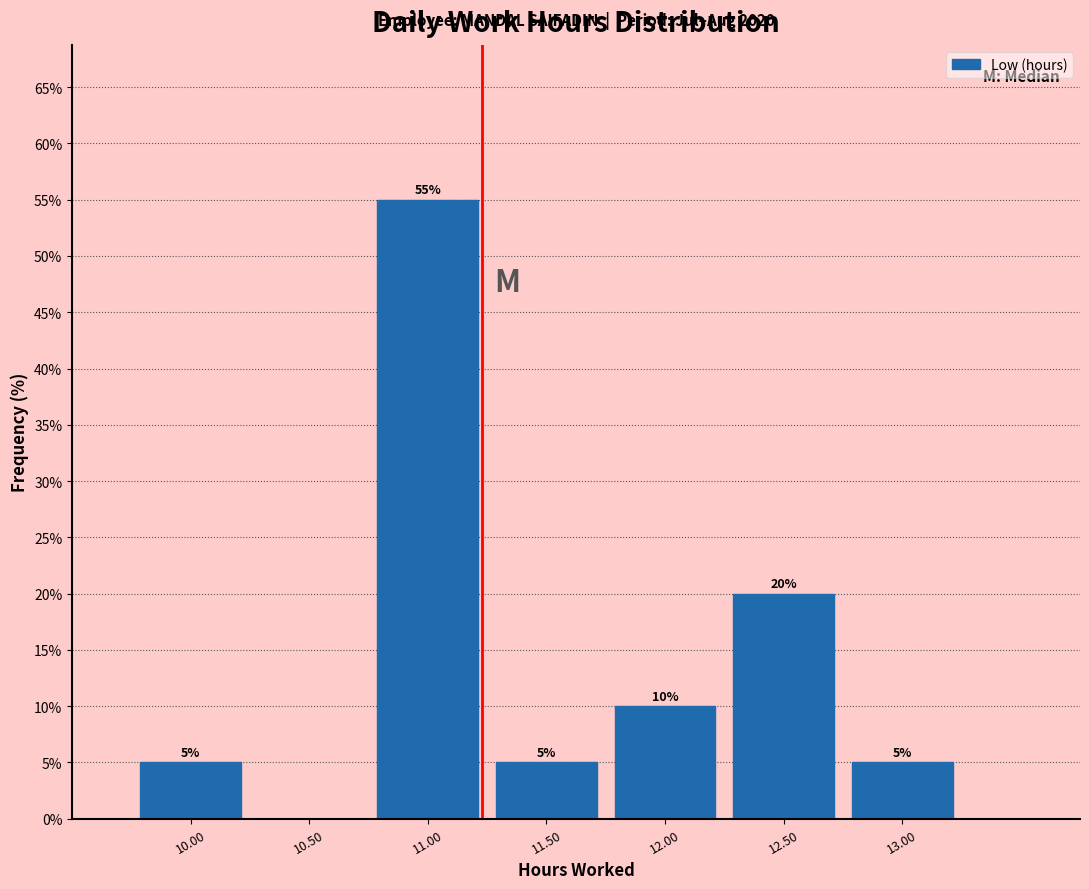

Over which range of the x-axis is the bar tallest?

10.75 to 11.25